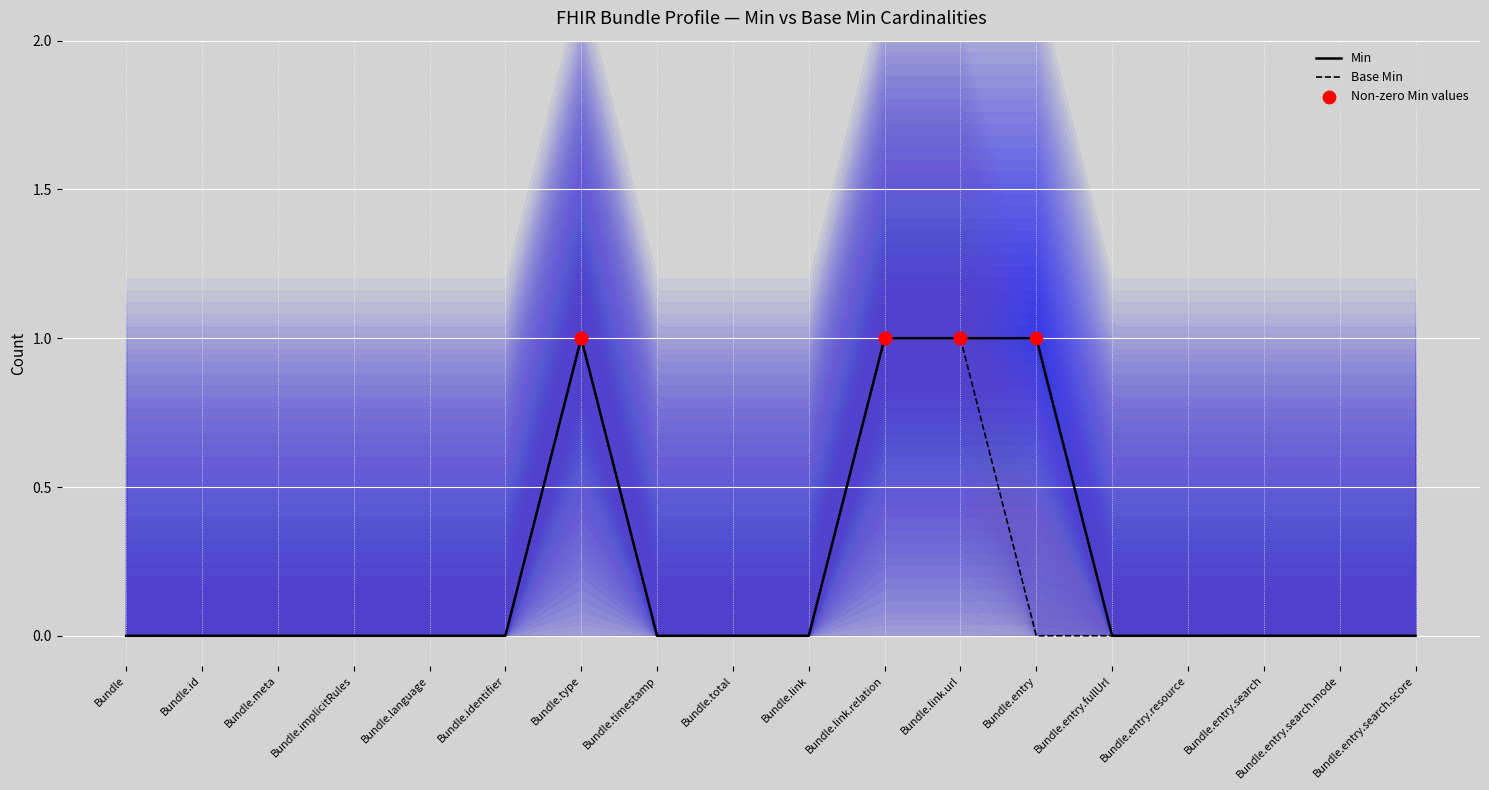

Which series reaches the maximum Y coordinate?

Min